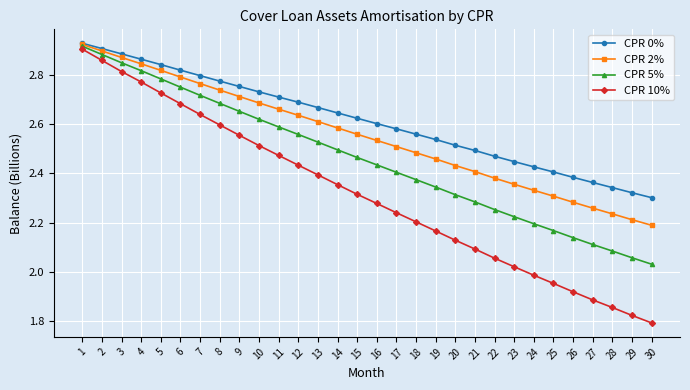

True or false: CPR 5% has more than 0 points higher than both neighbors.

False